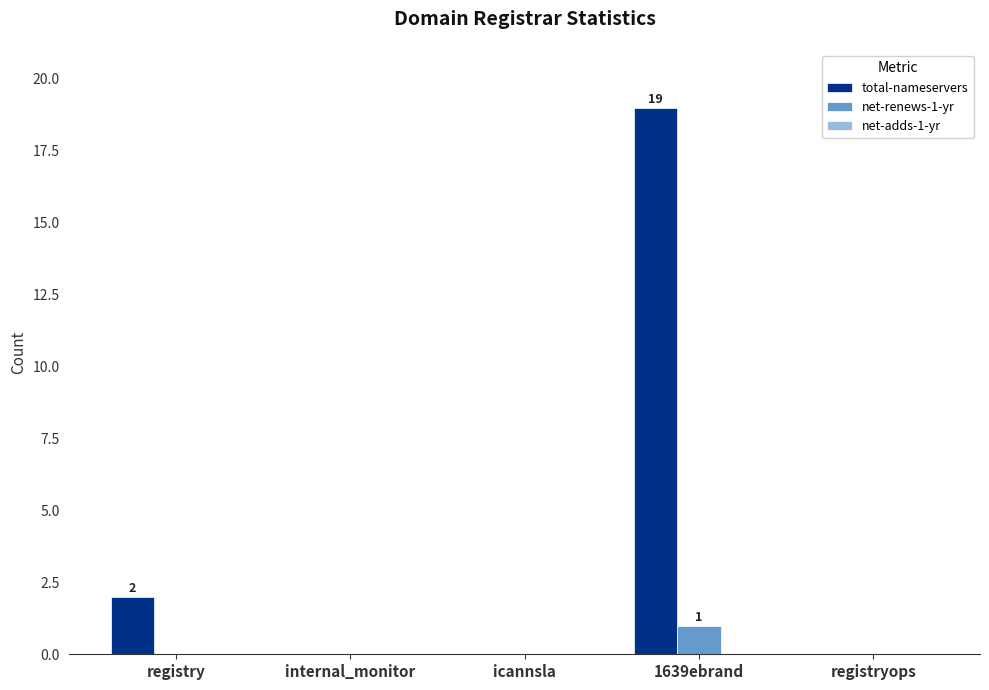

Which label corresponds to the largest value in the chart?

1639ebrand